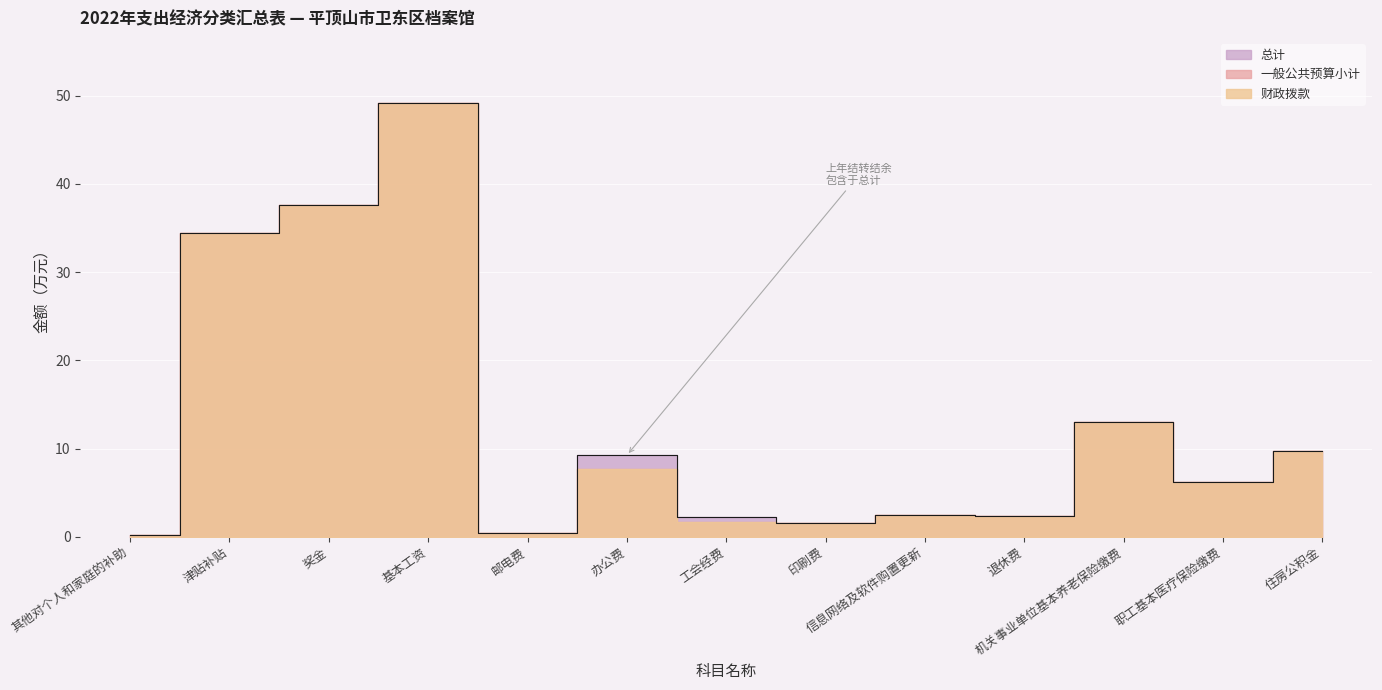

Which category has the highest value across all series?

基本工资